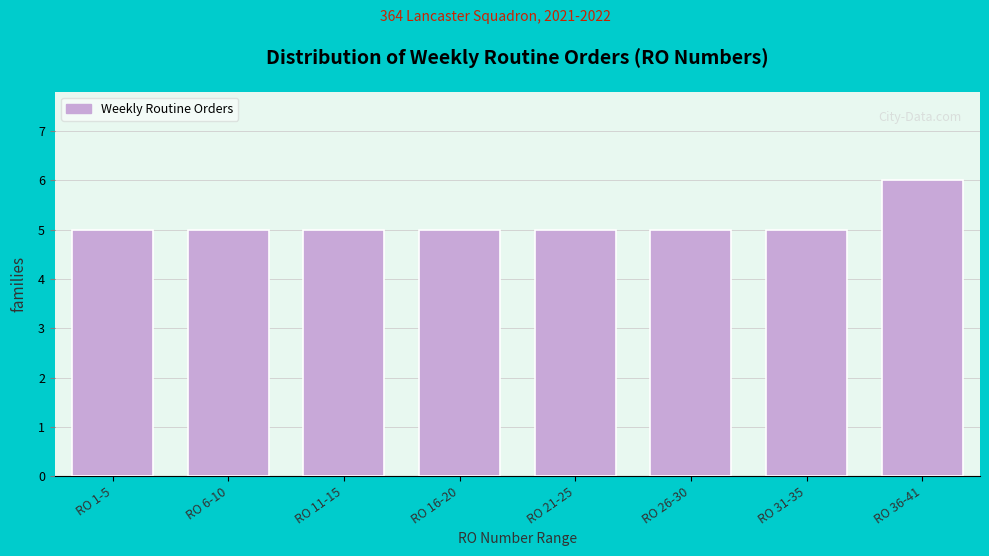

Reading left to right, list all the values displayed in this chart.

5	5	5	5	5	5	5	6